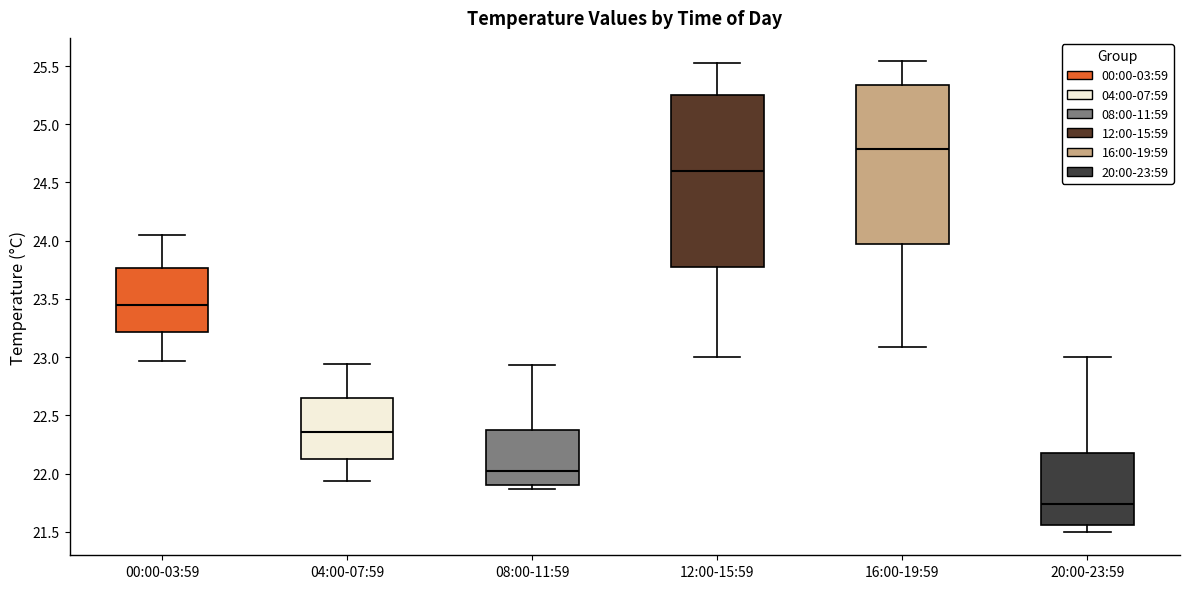

Which box's median line is the highest?

16:00-19:59